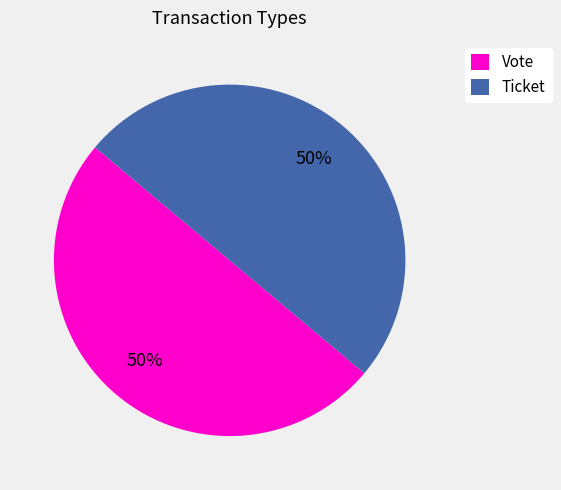

Combined, do Ticket and Vote account for over 50%?

Yes